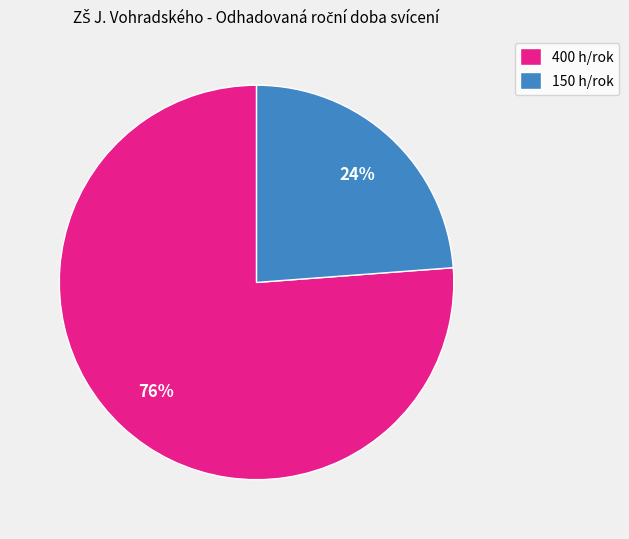

Is there any slice that represents more than half of the pie?

Yes